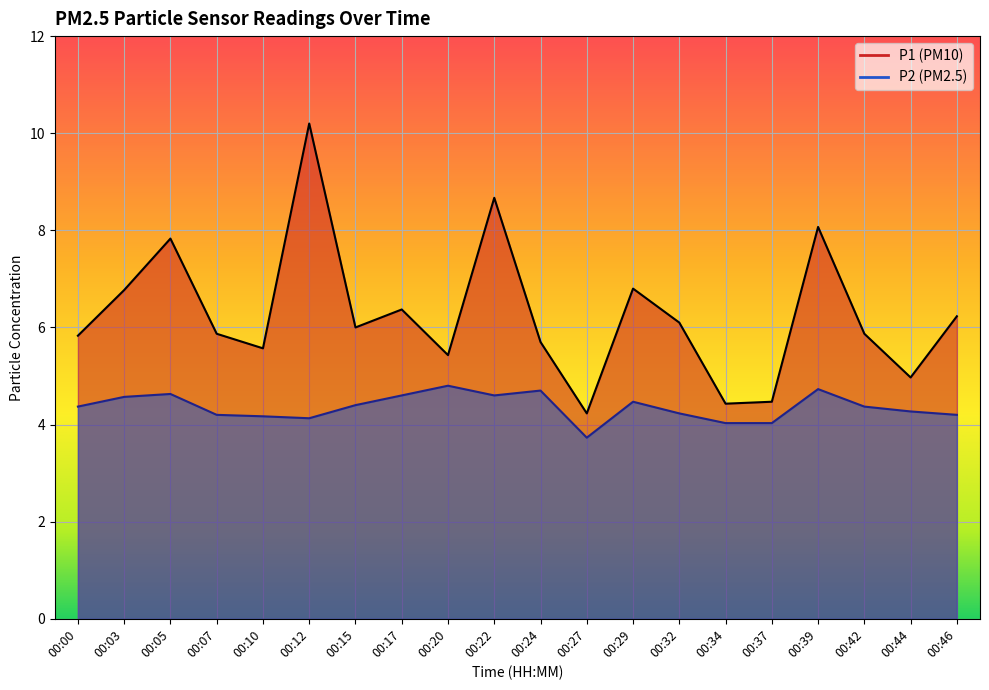

At which category is the sum across all series the highest?

00:12